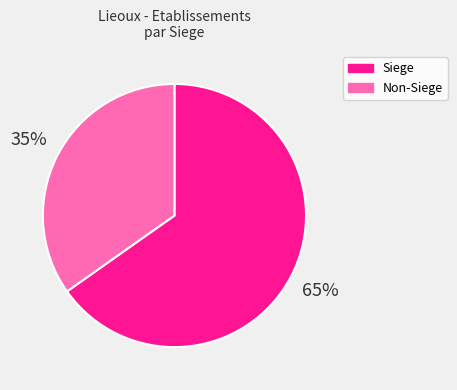

To the nearest percent, what is the average slice percentage?

50%